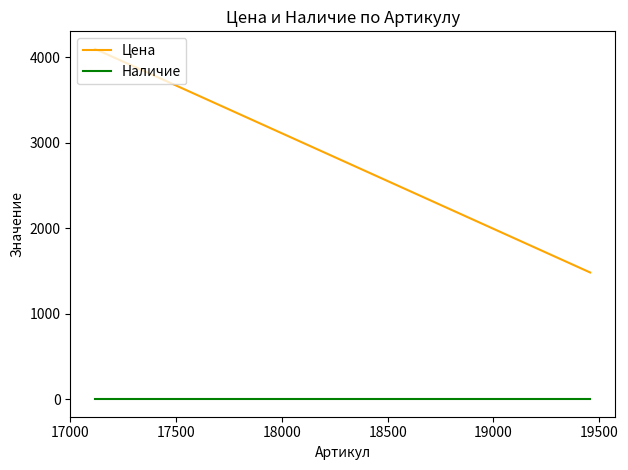

Which series has the largest total across all categories?

Цена